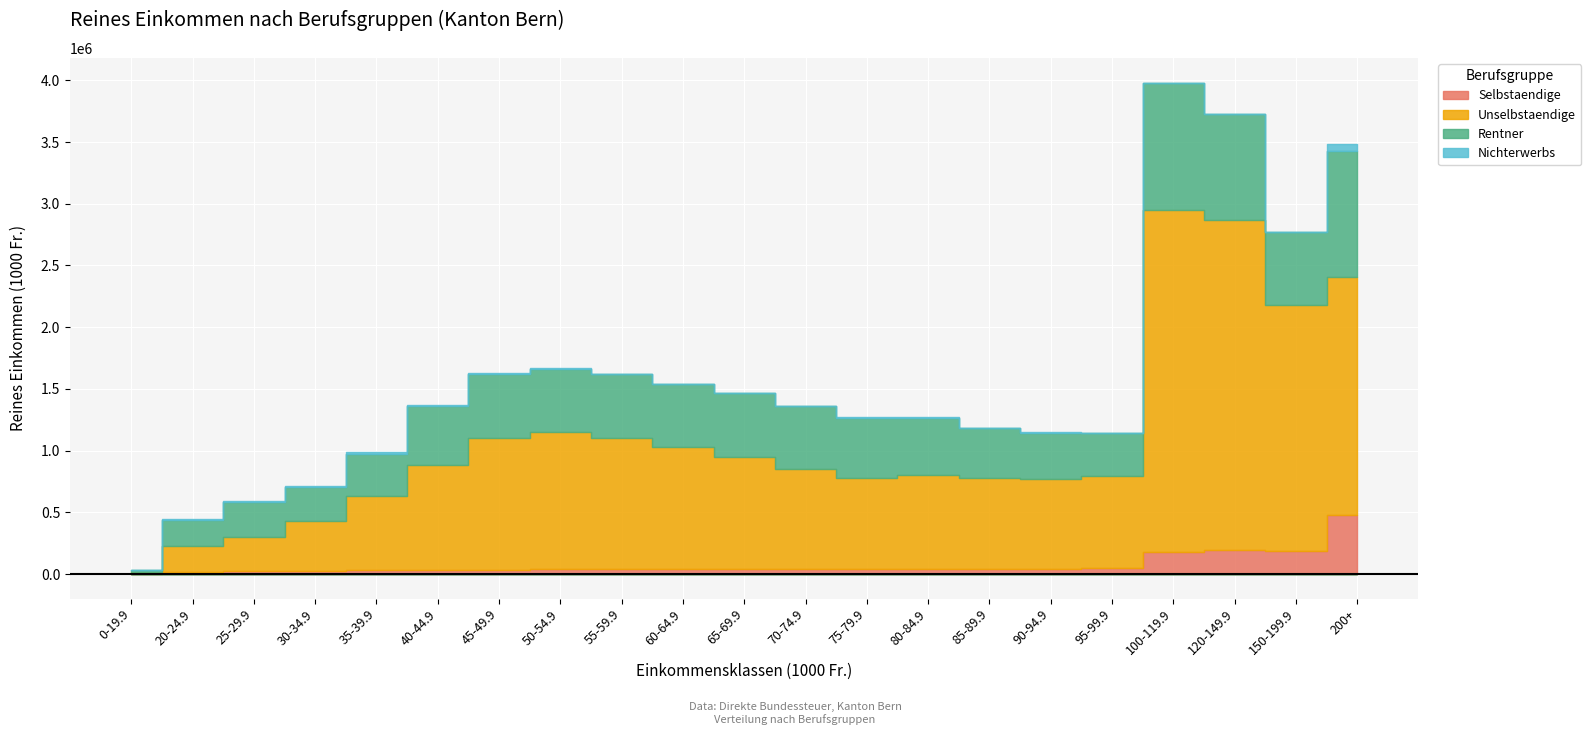

Where is Nichterwerbs nearest to the value 29794?

30-34.9